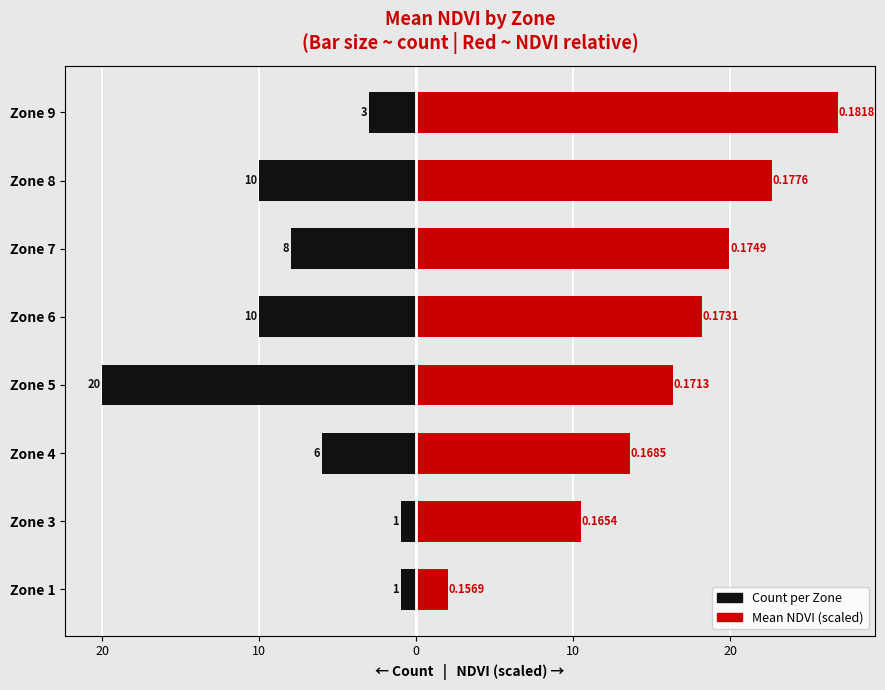

What is the value of the Mean NDVI (right, scaled) bar at the 5th from the left?

18.2